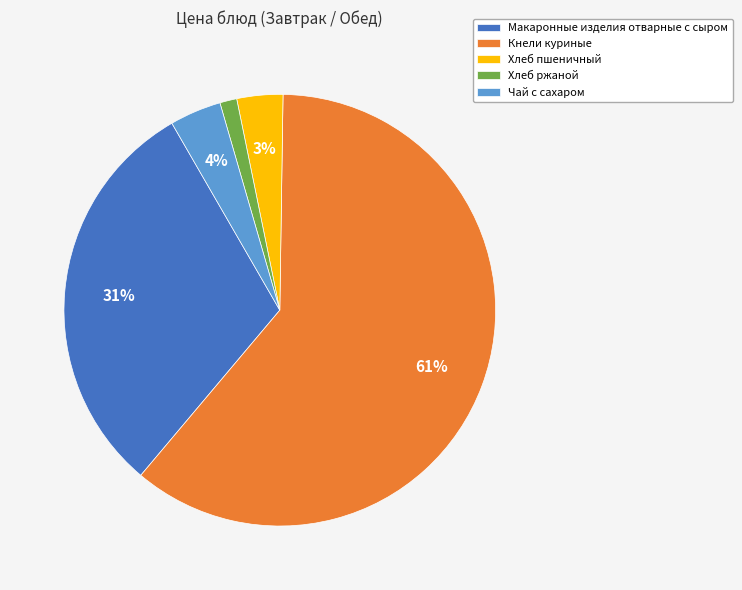

Is the sum of Хлеб пшеничный and Чай с сахаром greater than half?

No